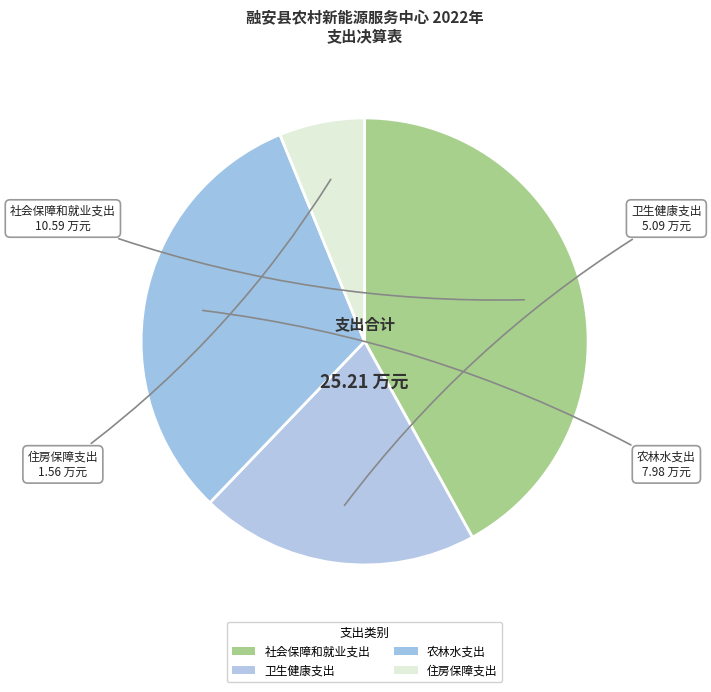

Count the number of slices in the pie.

4